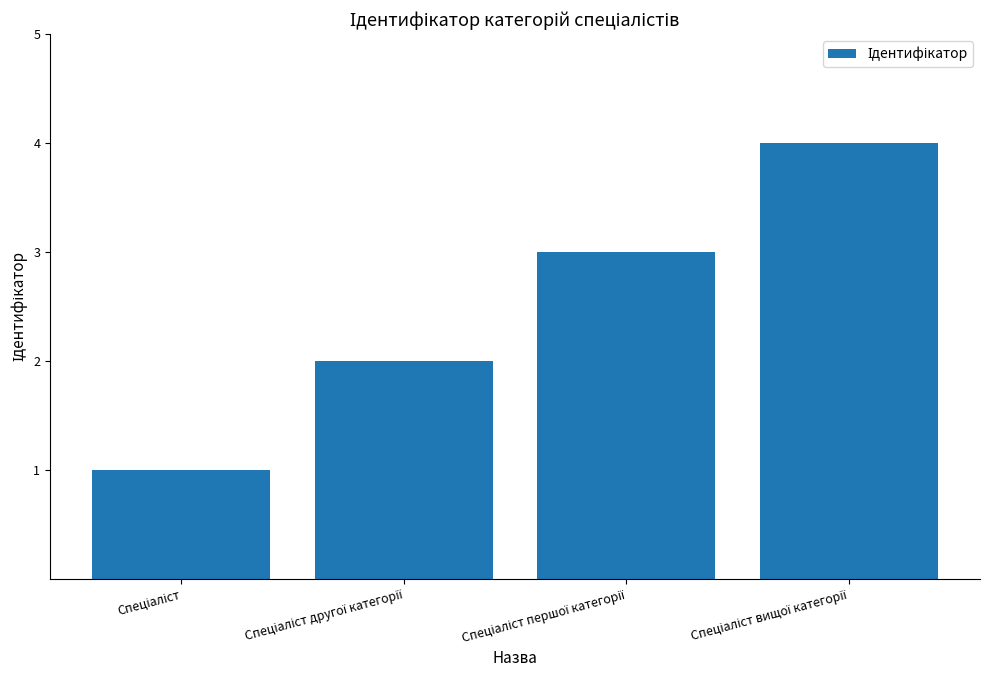

What is the greatest value displayed?

4